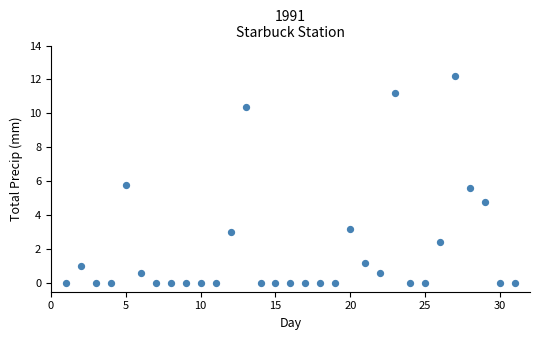

What is the range of X values (max minus min)?

30.0